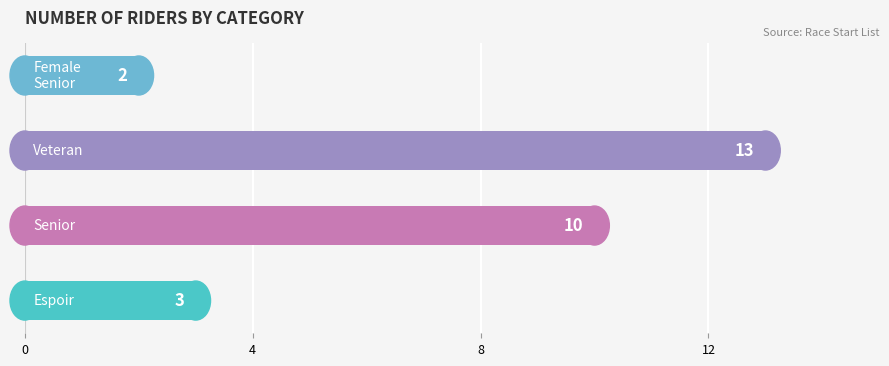

What is the maximum value shown in the chart?

13